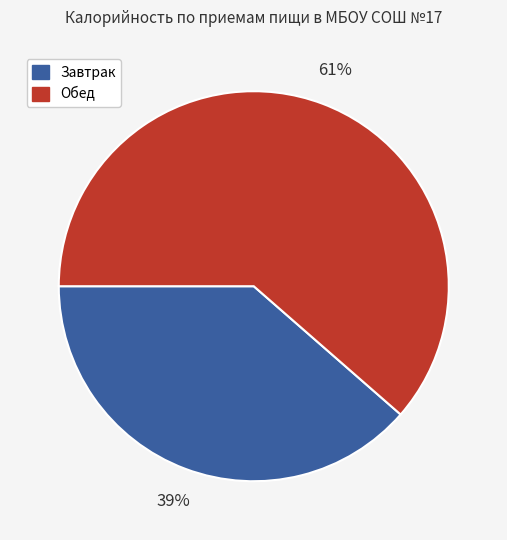

Which has a higher value, Обед or Завтрак?

Обед